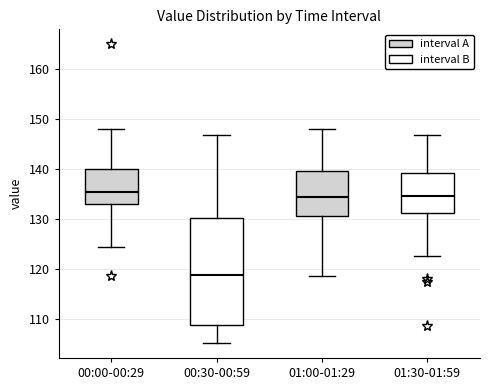

Reading left to right, read every box against the y-axis: the position of its median line, the range the box covers, and the ends of its whiskers. The values are not printed on the chart, so give them approximately, as read against the axis.

00:00-00:29: median 135, box 133 to 140, whiskers 124 to 148
00:30-00:59: median 119, box 109 to 130, whiskers 105 to 147
01:00-01:29: median 134, box 130 to 139, whiskers 119 to 148
01:30-01:59: median 135, box 131 to 139, whiskers 123 to 147